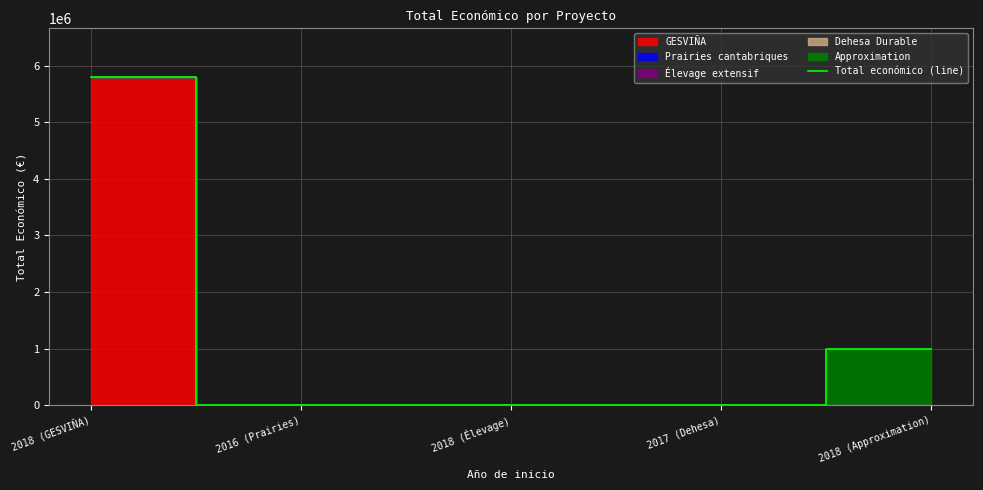

Rank the categories by value from highest to lowest.

2018 (GESVIÑA), 2018 (Approximation), 2018 (Élevage), 2016 (Prairies), 2017 (Dehesa)